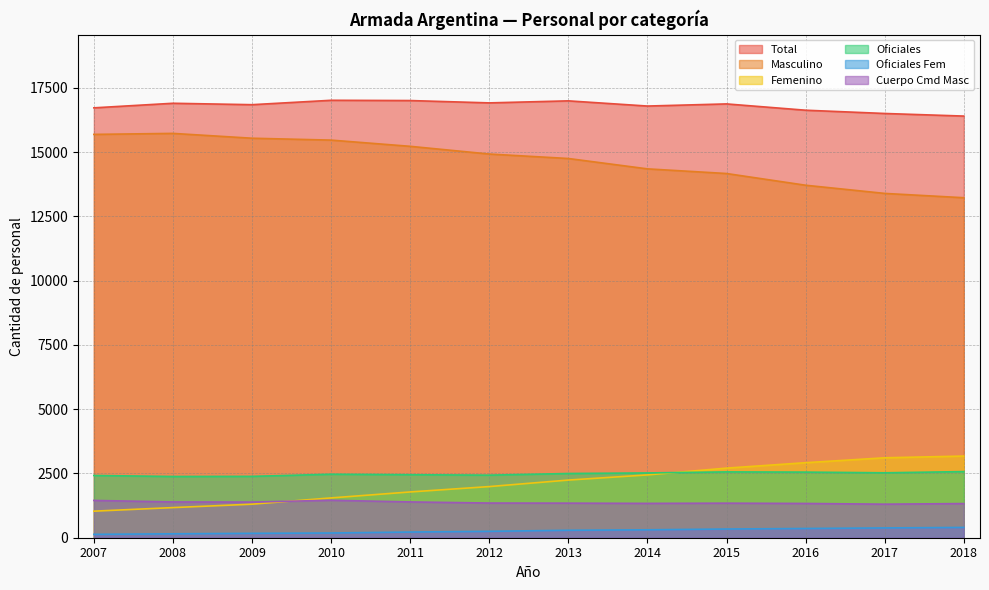

Which series has the largest total across all categories?

Total